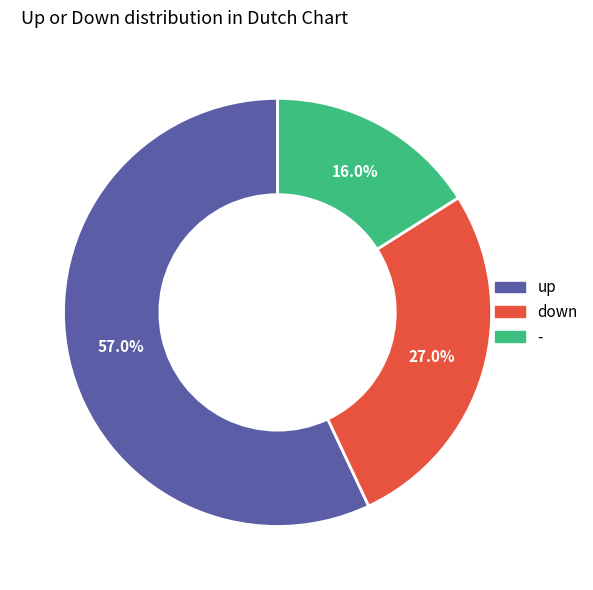

What is the largest slice in the pie chart?

up